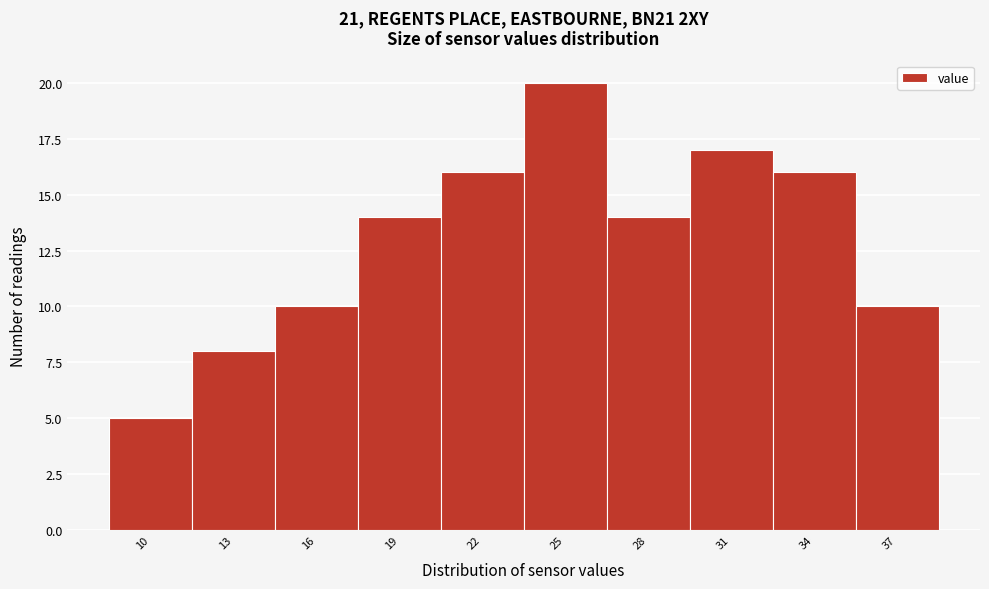

Reading right to left, extract all data points from this chart.

37=10	34=16	31=17	28=14	25=20	22=16	19=14	16=10	13=8	10=5